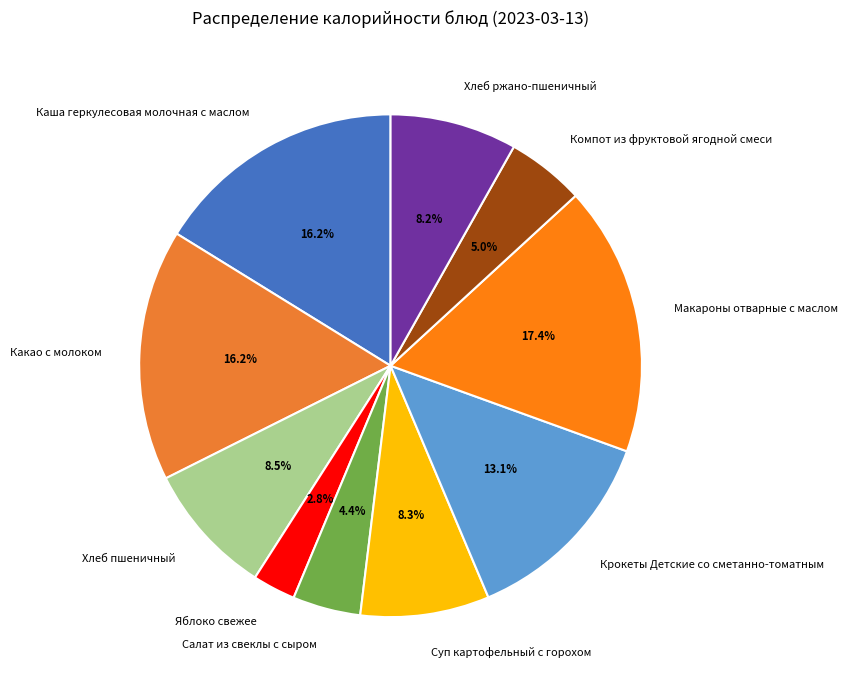

Which category has the biggest portion of the pie?

Макароны отварные с маслом